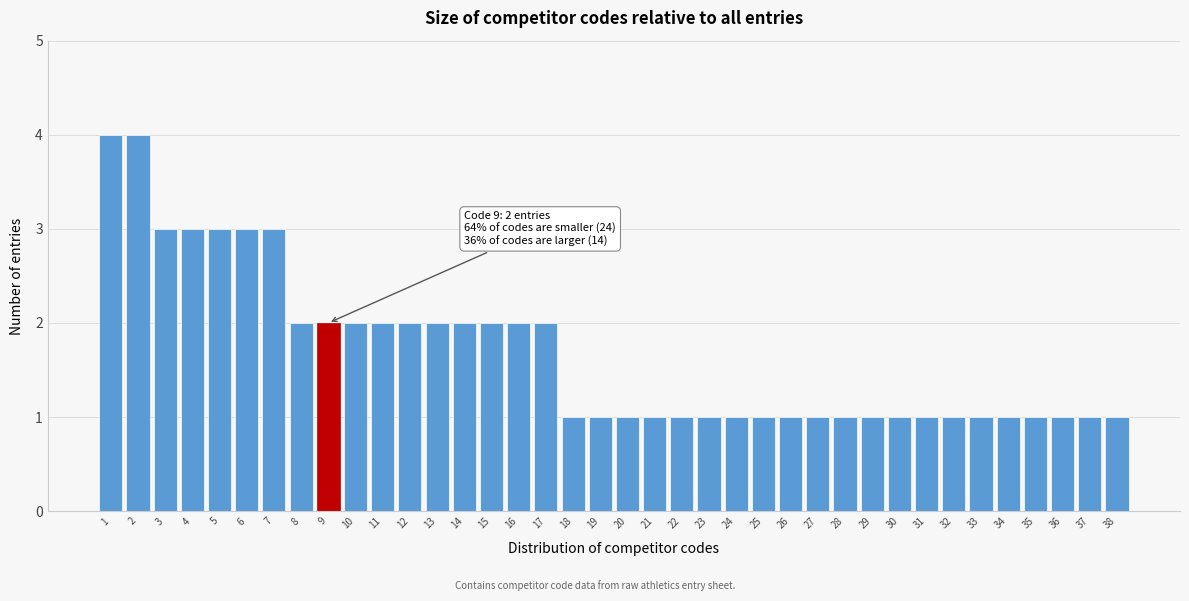

The value at 19 is 0. True or false?

False